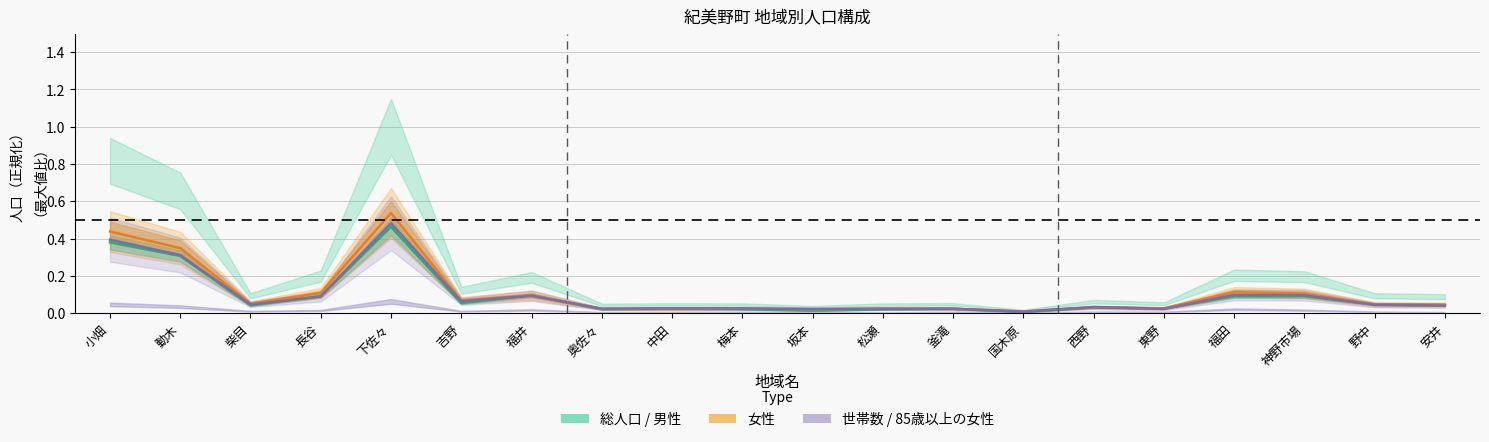

What is the maximum value for 総人口?

0.5